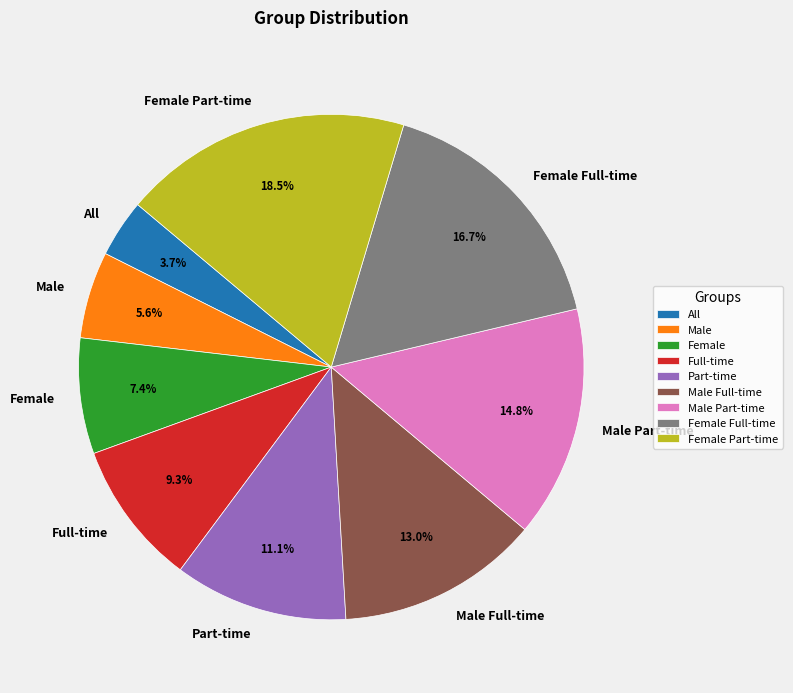

What is the smallest slice in the pie chart?

All